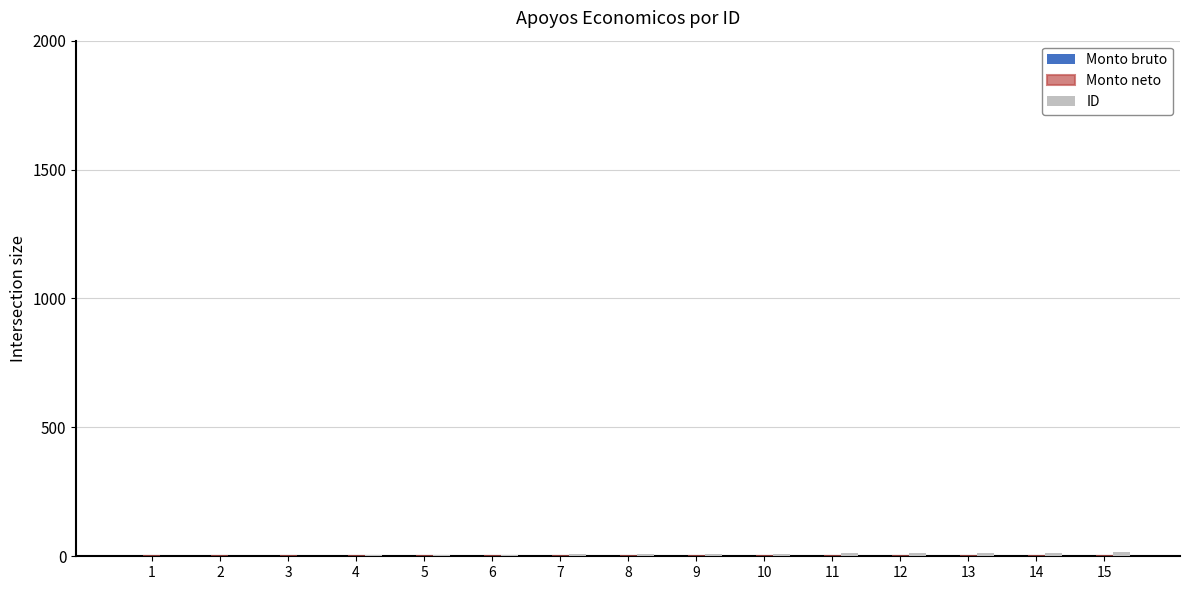

How many distinct data groups are displayed?

1